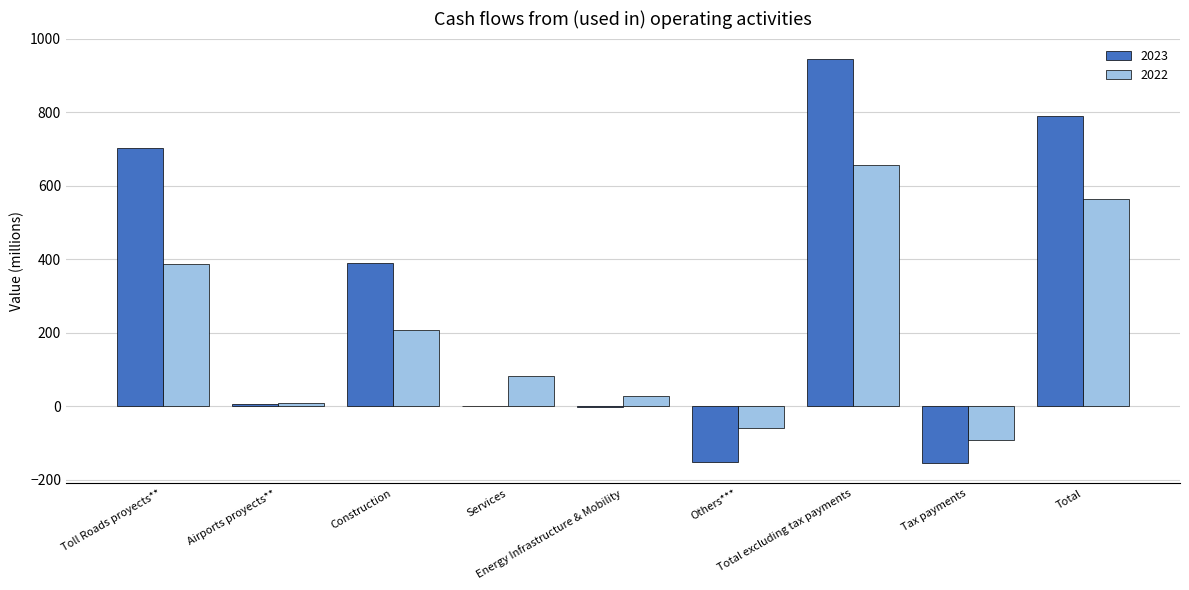

Which series has the largest range (max minus min)?

2023